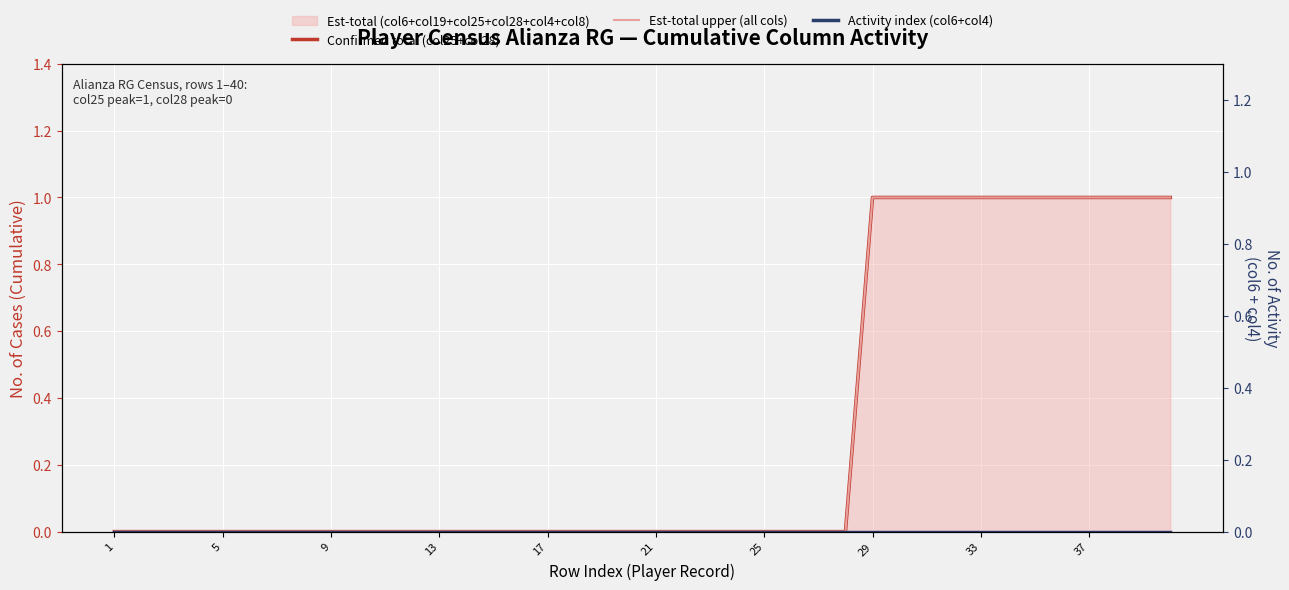

How many lines are shown in the chart?

3